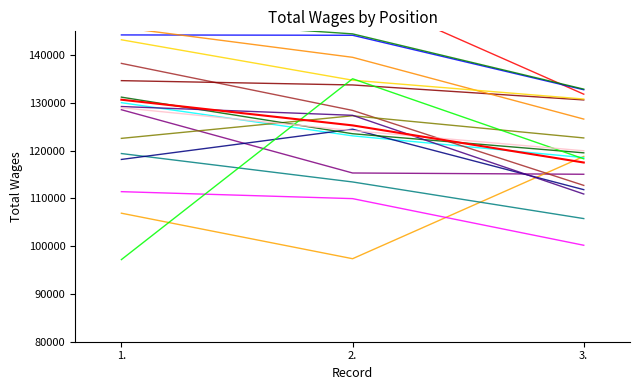

The value at 1. is 71089. True or false?

False